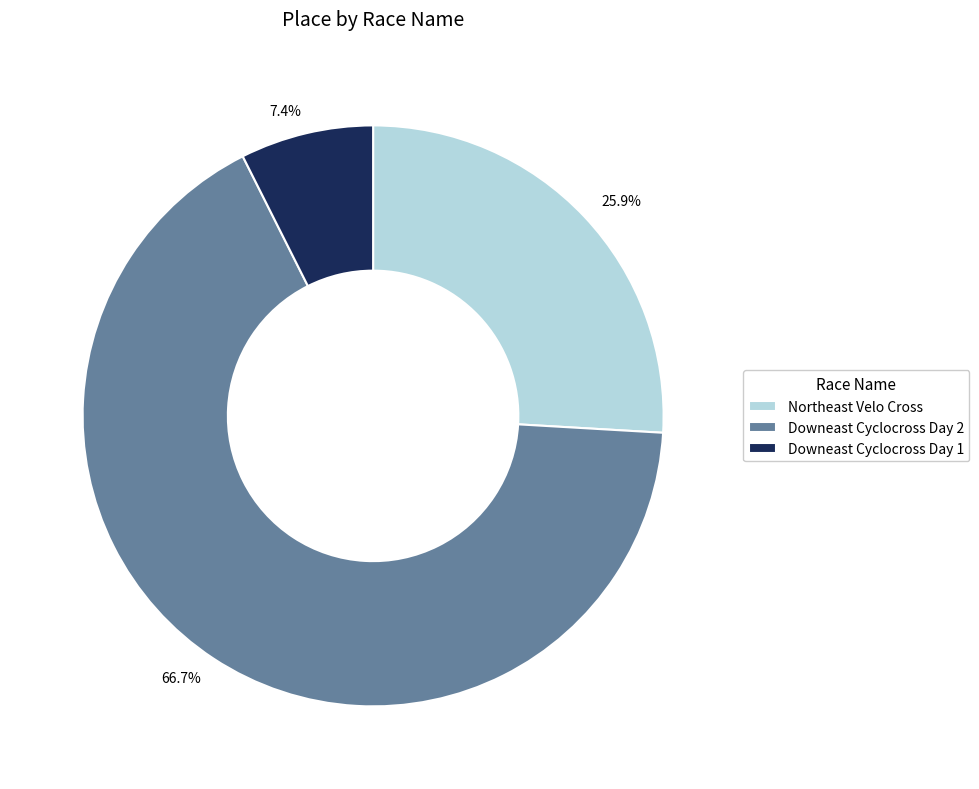

What percentage is the Downeast Cyclocross Day 1 slice, to the nearest percent?

7%